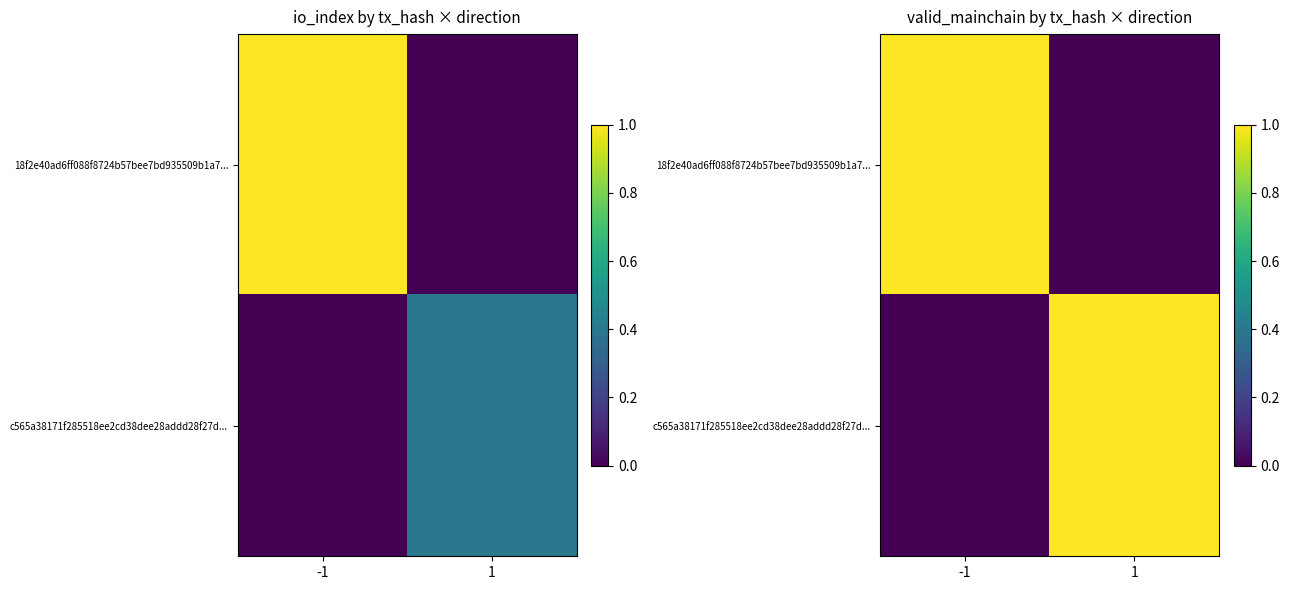

What is the highest value of the 18f2e40ad6ff088f8724b57bee7bd935509b1a7... series?

1